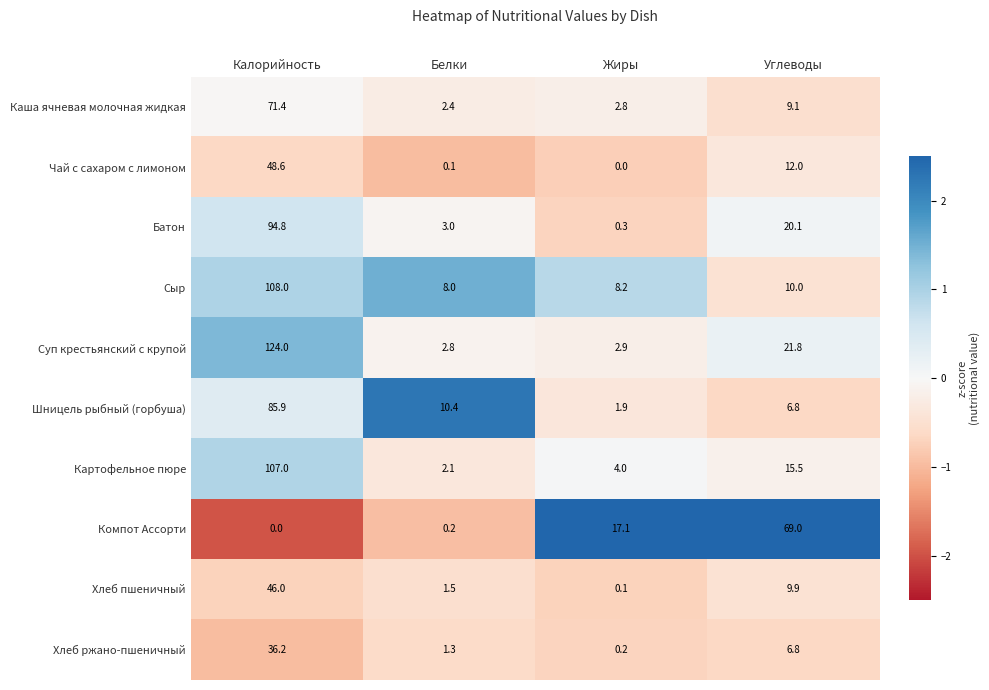

True or false: Картофельное пюре has a value of 2.1 at Белки.

True